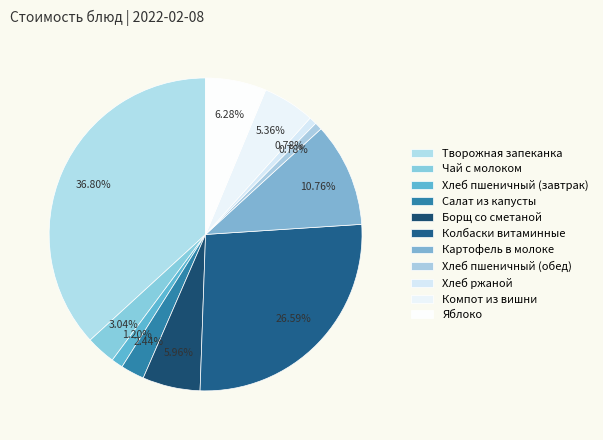

Count the number of slices in the pie.

11